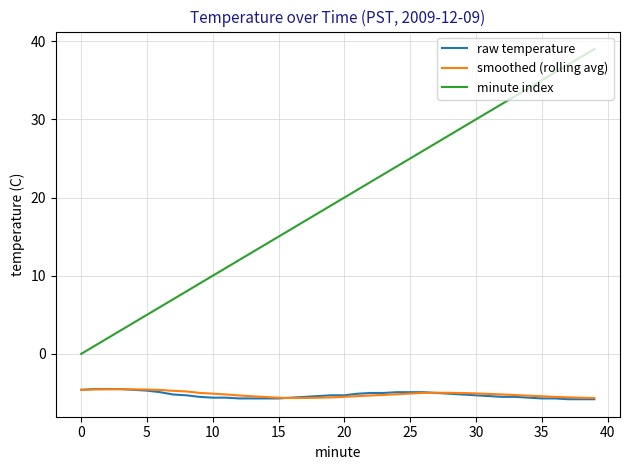

True or false: raw temperature and minute index intersect in this chart.

False